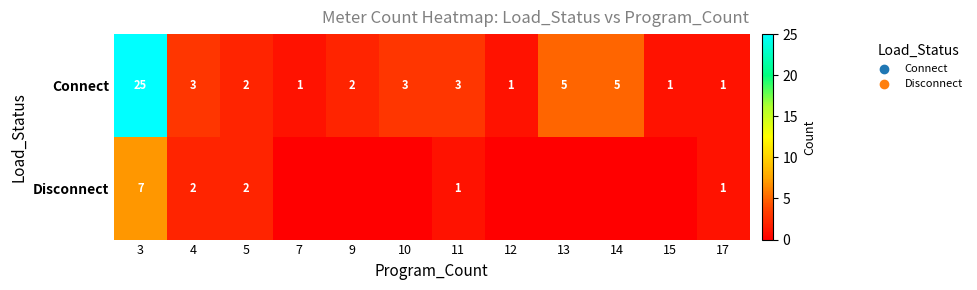

Which category has the lowest value across all series?

7